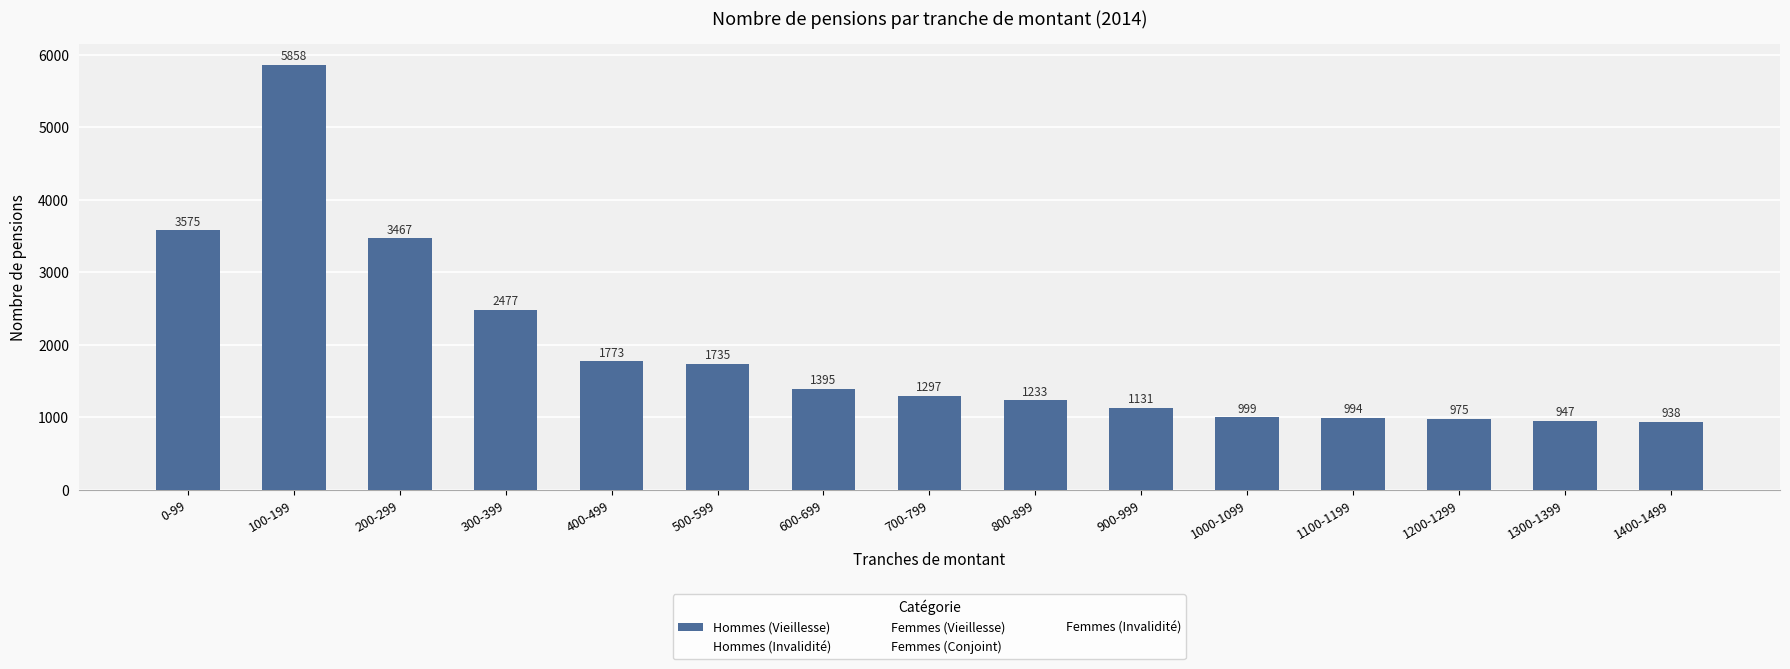

Are the bars horizontal?

No